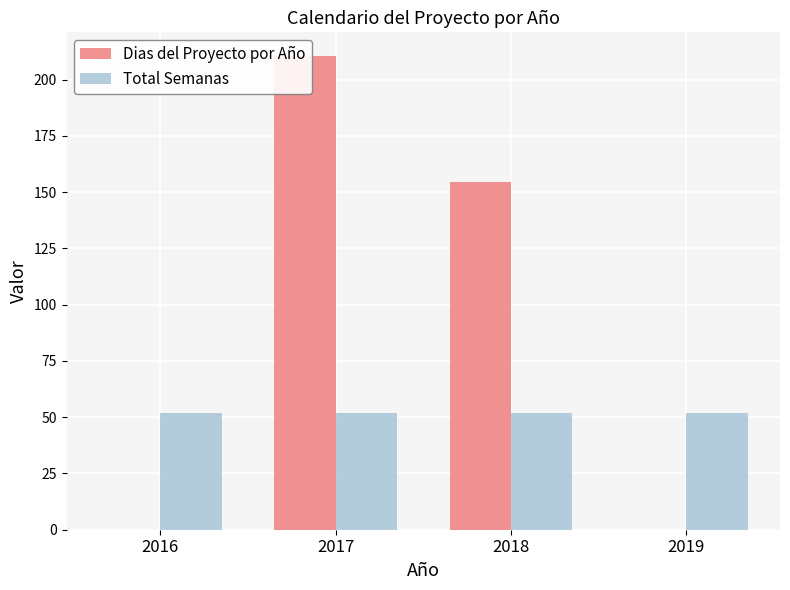

What is the total value across all series at 2016?

52.0